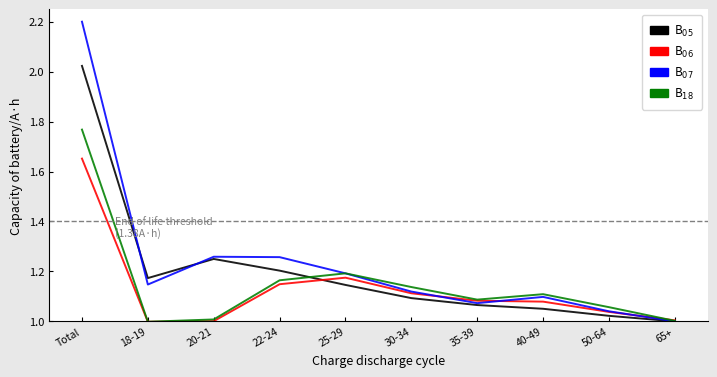

What is the maximum value shown in the chart?

2.2